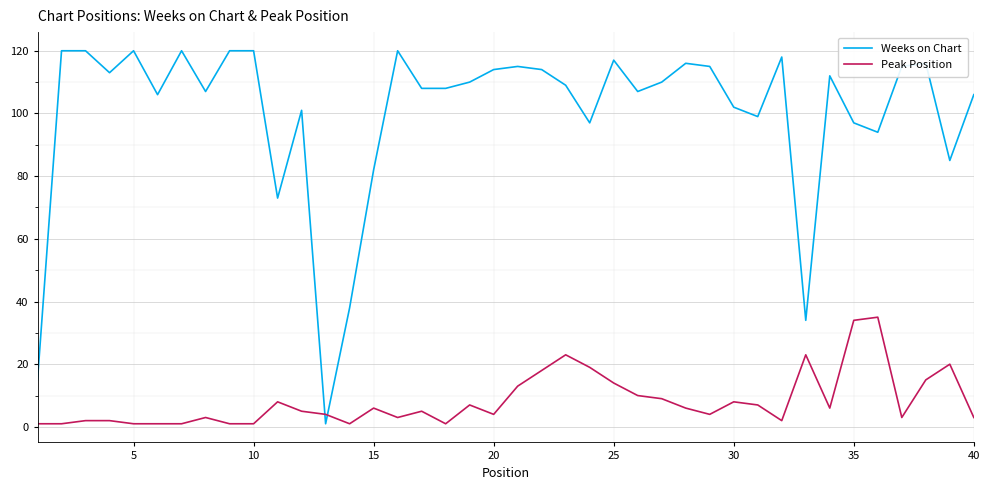

What is the average value of the Weeks on Chart series?

100